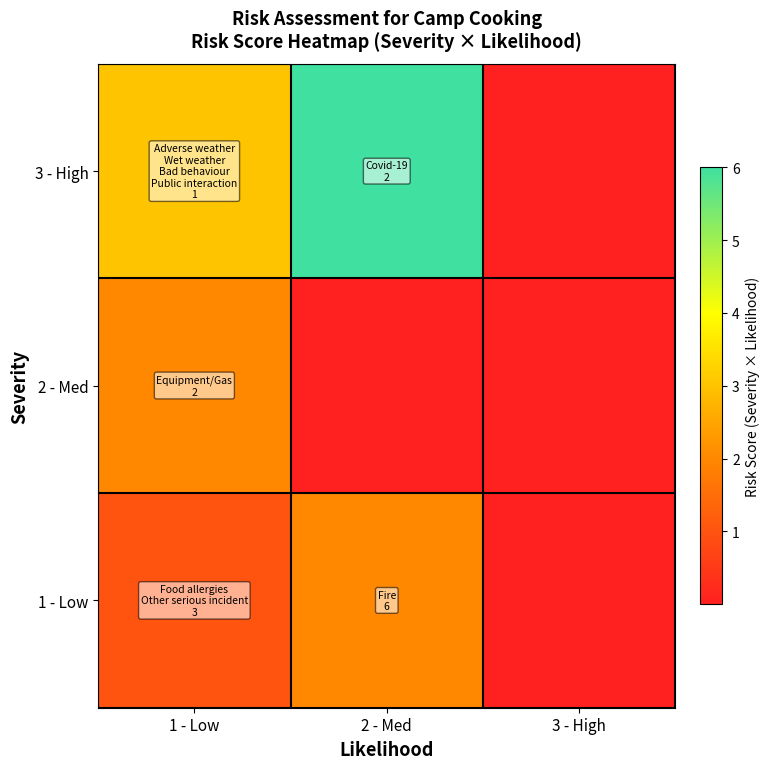

At how many categories does at least one series exceed 0?

2